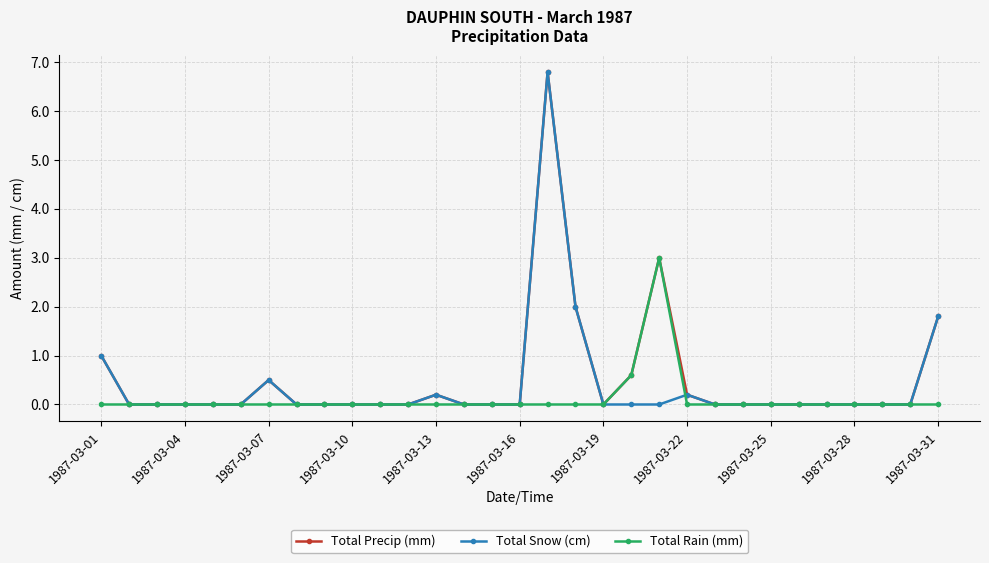

How many lines are shown in the chart?

3